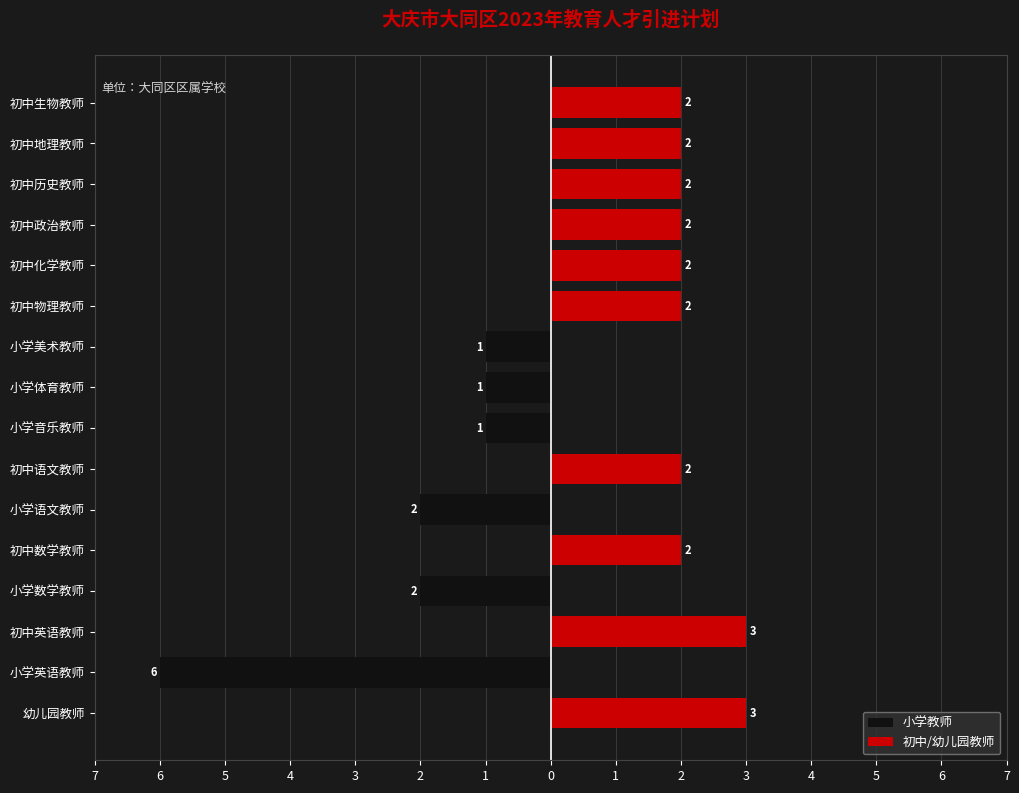

What is the average value of the 初中/幼儿园教师 series?

1